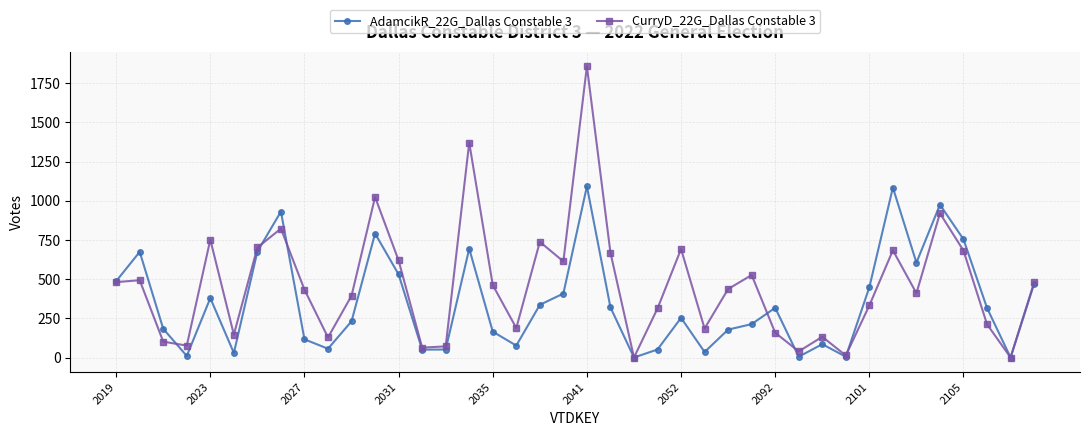

List the series in order of their peak value, highest first.

CurryD_22G_Dallas Constable 3, AdamcikR_22G_Dallas Constable 3